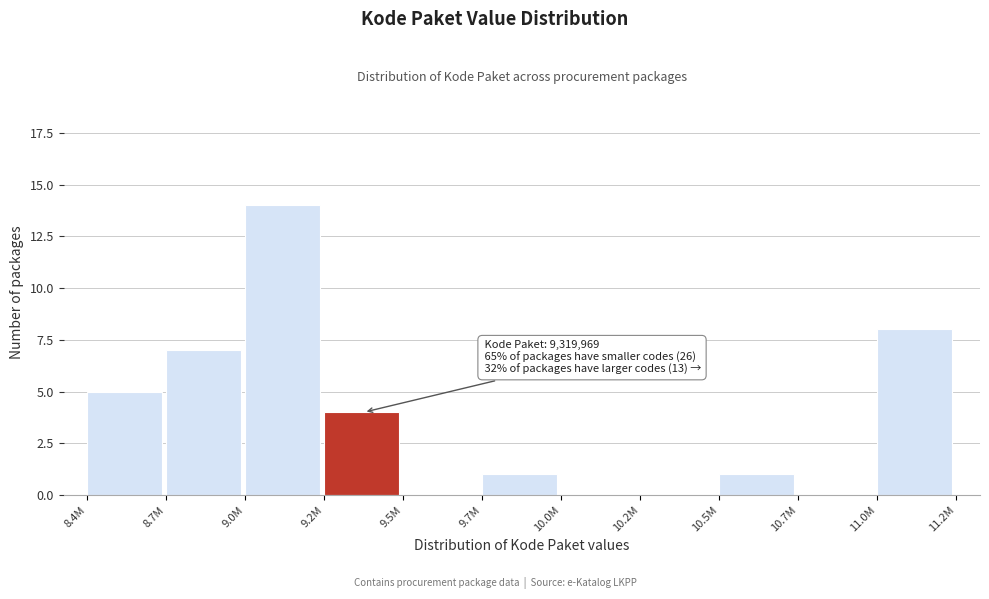

What is the ratio of the value at 9.0M to the value at 9.2M?

3.5